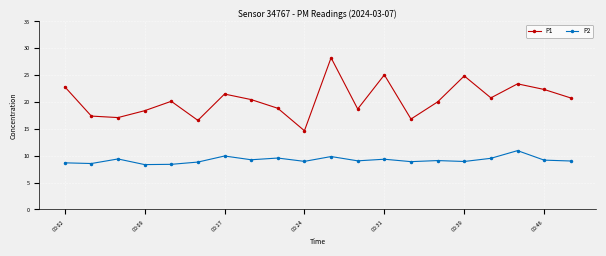

True or false: P1 and P2 cross at least once.

False